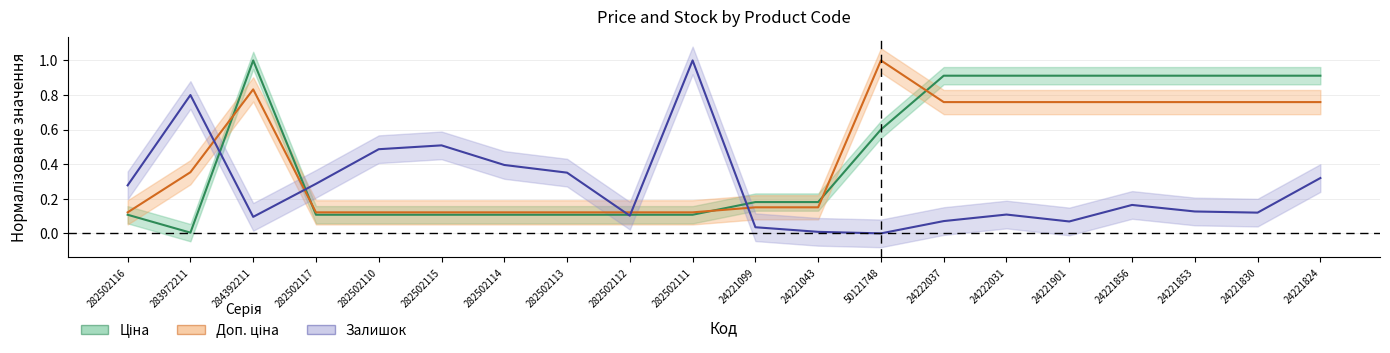

True or false: Доп. ціна has a value of 0.8 at 24221853.

True